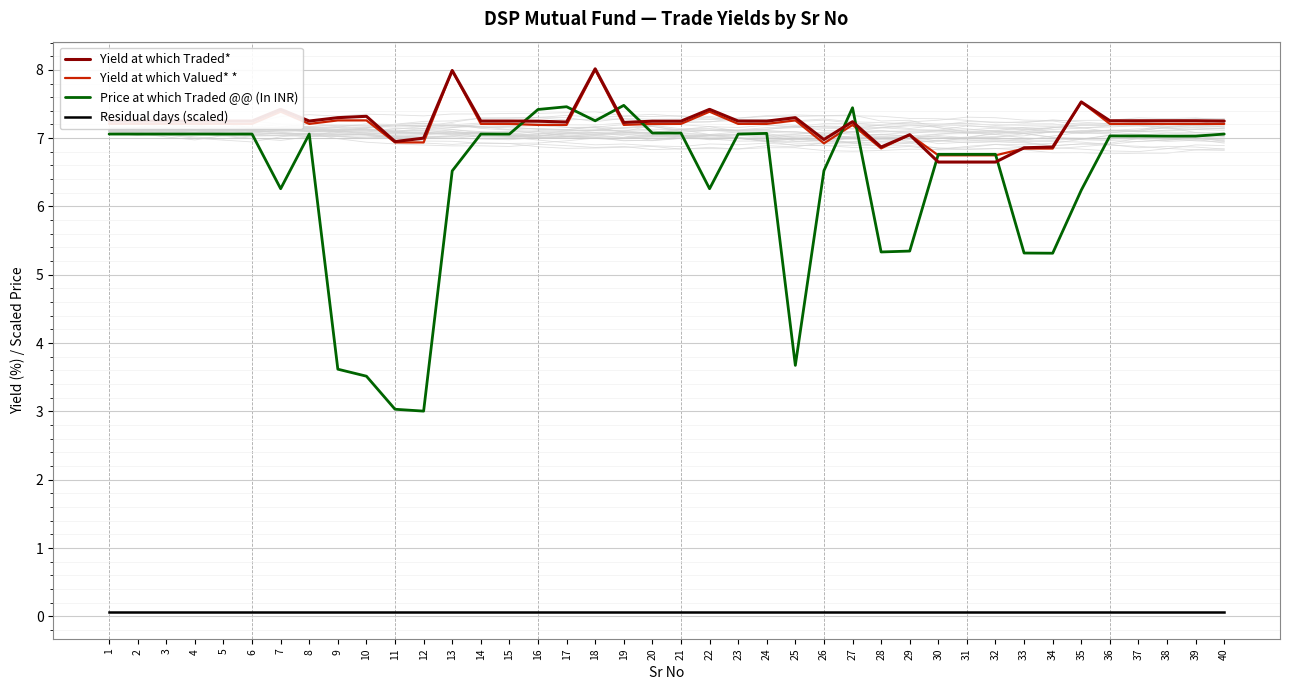

How many values in the Price at which Traded @@ (In INR) series exceed 7?

23